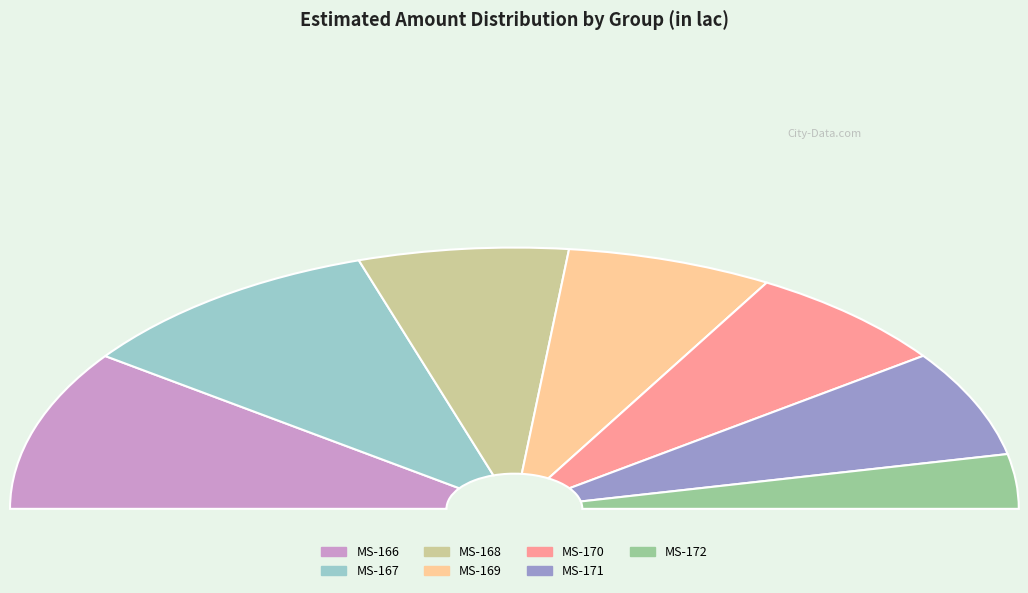

Rank the categories by value from highest to lowest.

MS-167, MS-166, MS-168, MS-170, MS-169, MS-171, MS-172